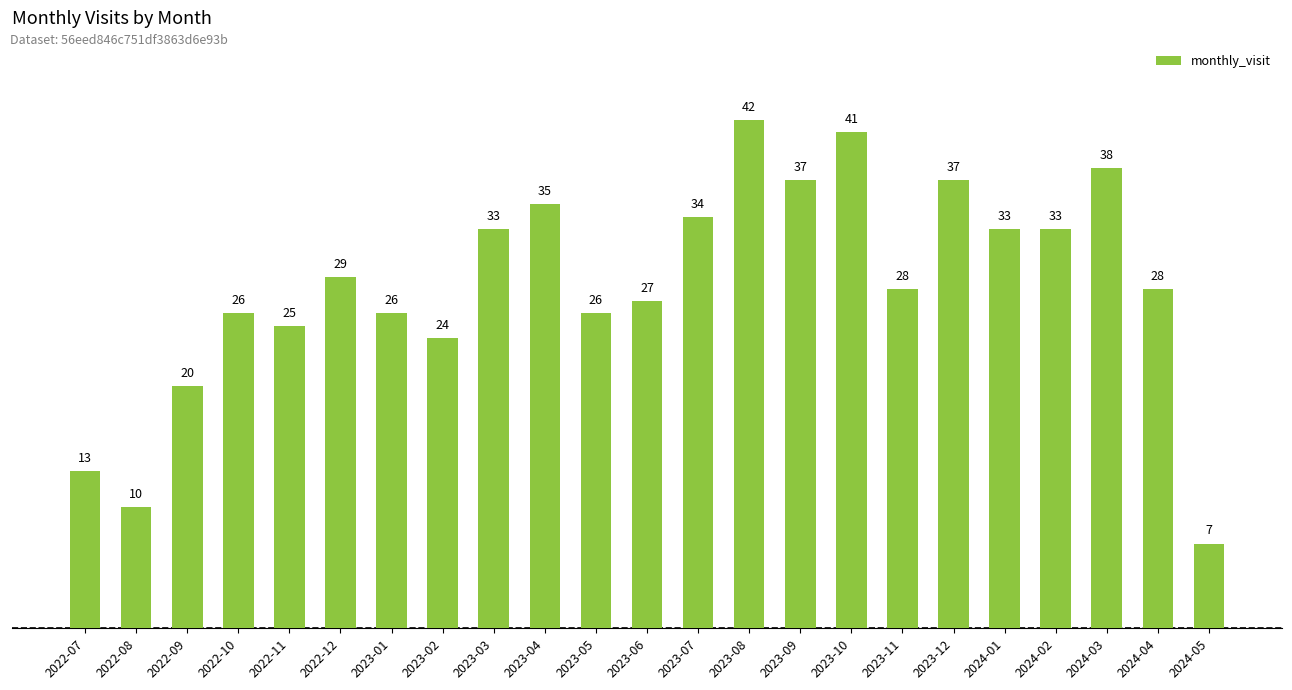

What is the greatest value displayed?

42